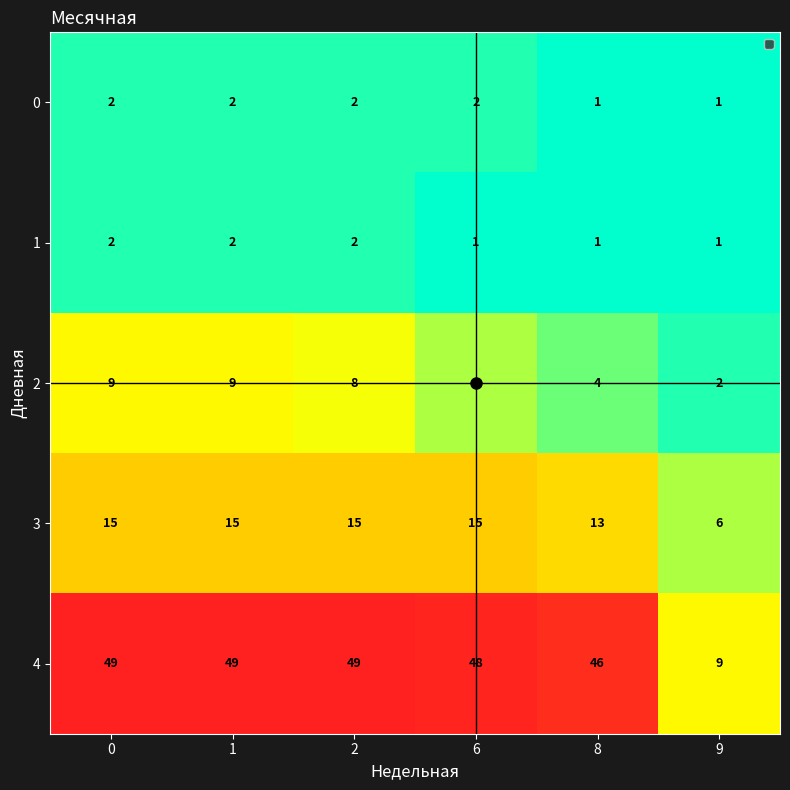

The 2 series shows 11 at 2. True or false?

False